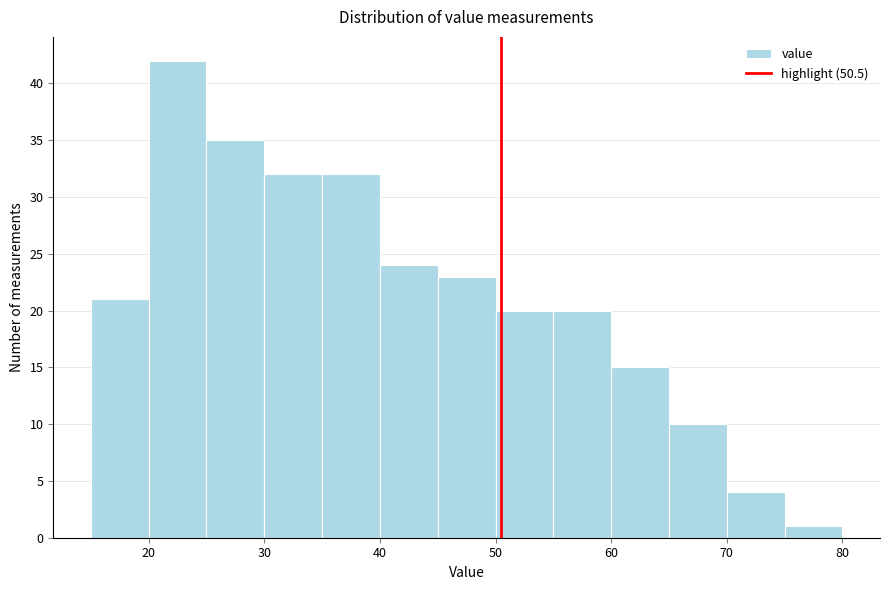

Reading left to right, list every bar in this chart as the range it spans on the x-axis followed by its height. The values are not printed on the chart, so give them approximately, as read against the axis.

15 to 20: 21
20 to 25: 42
25 to 30: 35
30 to 35: 32
35 to 40: 32
40 to 45: 24
45 to 50: 23
50 to 55: 20
55 to 60: 20
60 to 65: 15
65 to 70: 10
70 to 75: 4
75 to 80: 1